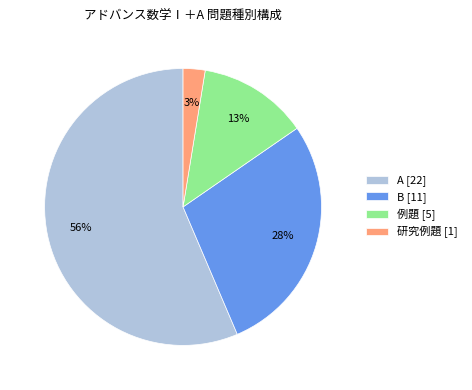

Is the sum of A [22] and 研究例題 [1] greater than half?

Yes